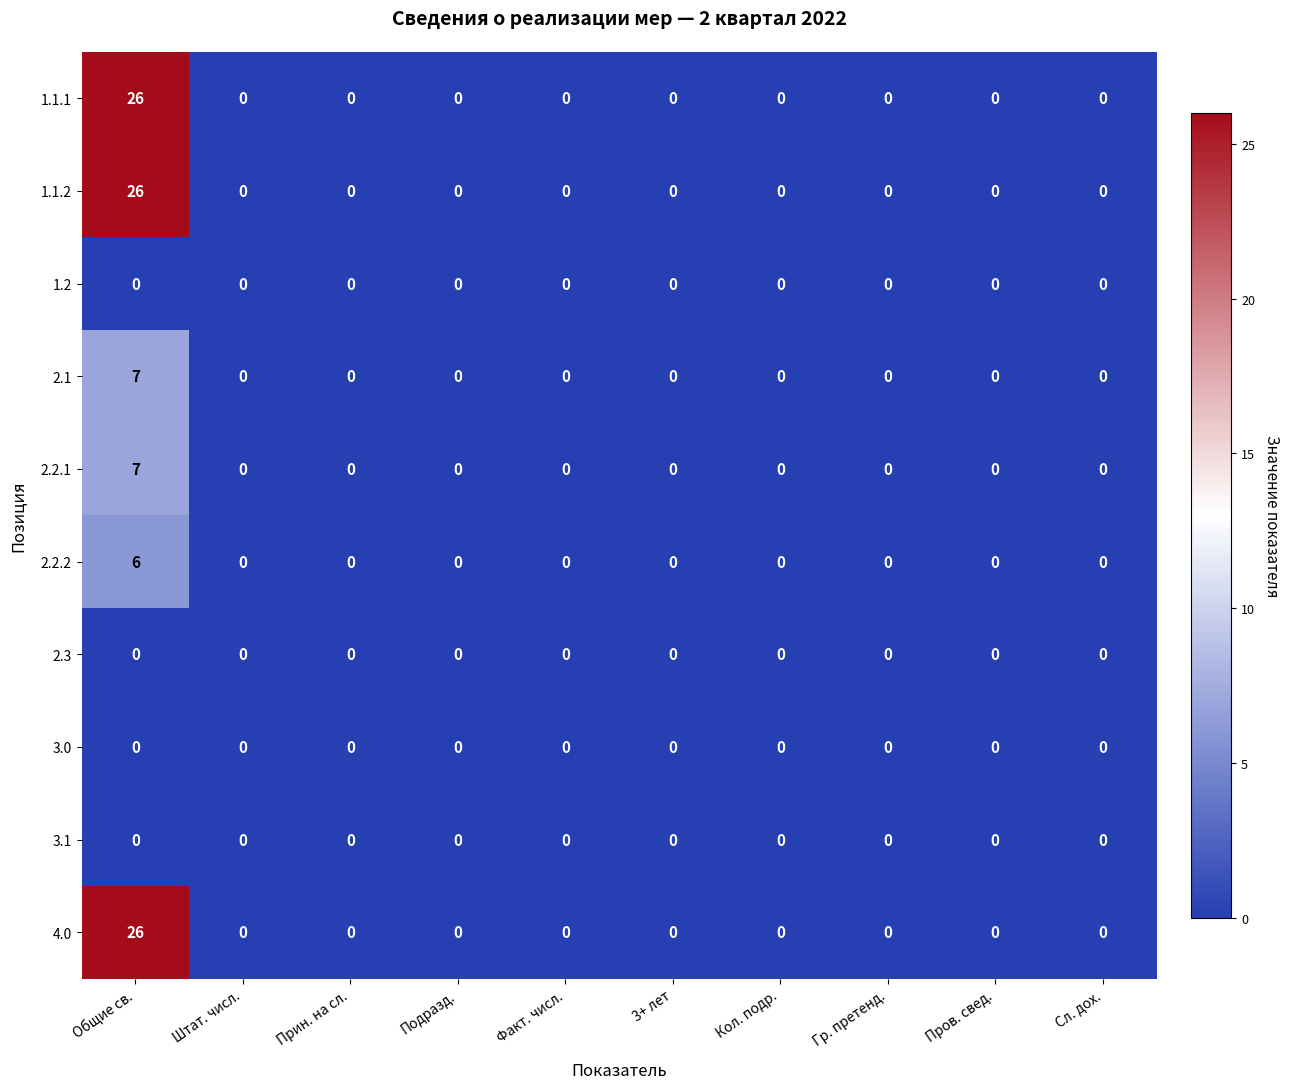

How many 2.2.1 values are between 0 and 1?

9